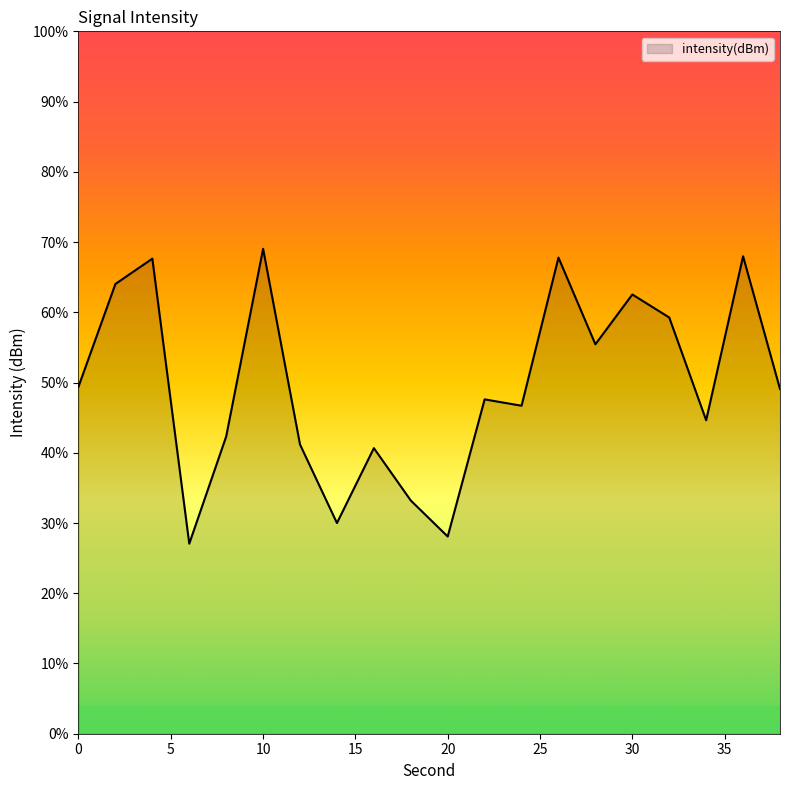

Does the chart display data point markers on the line(s)?

No